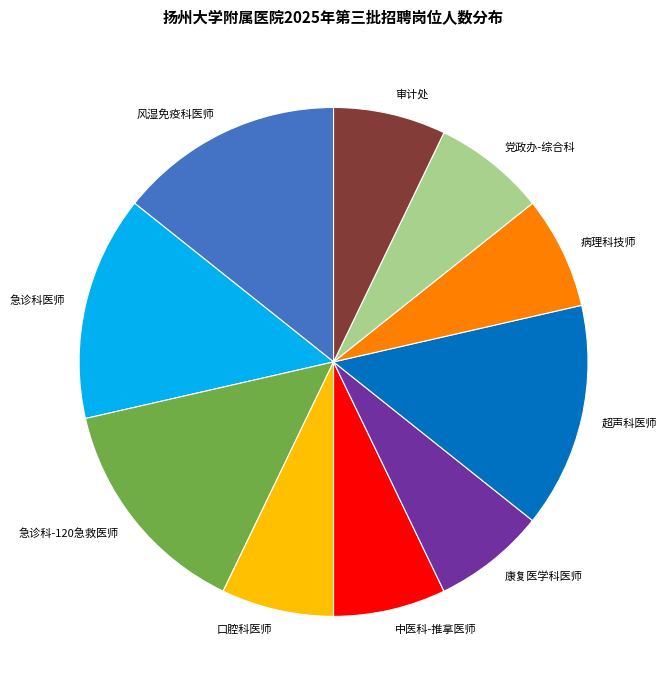

Is the sum of 党政办-综合科 and 康复医学科医师 greater than half?

No